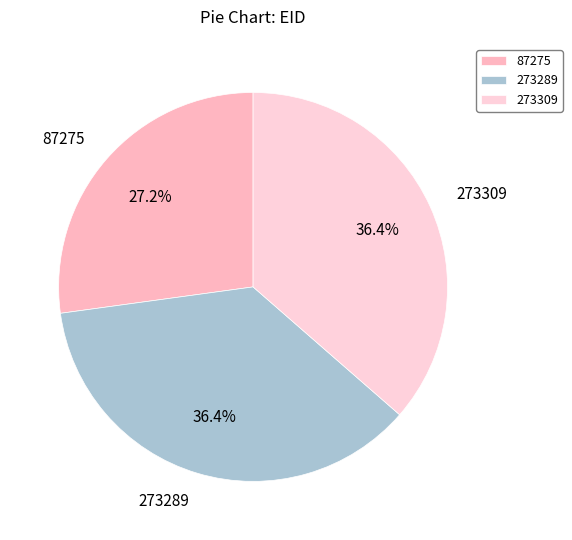

What is the smallest slice in the pie chart?

87275